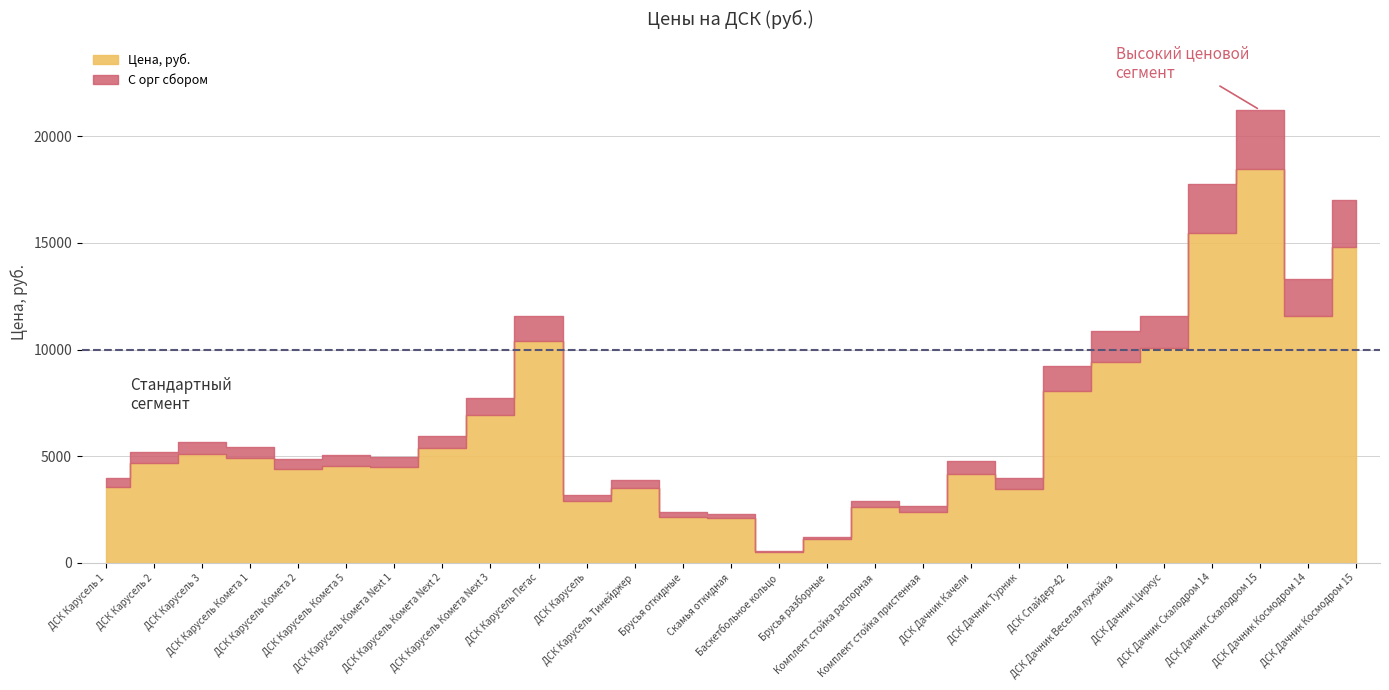

Which category has the lowest value across all series?

Баскетбольное кольцо